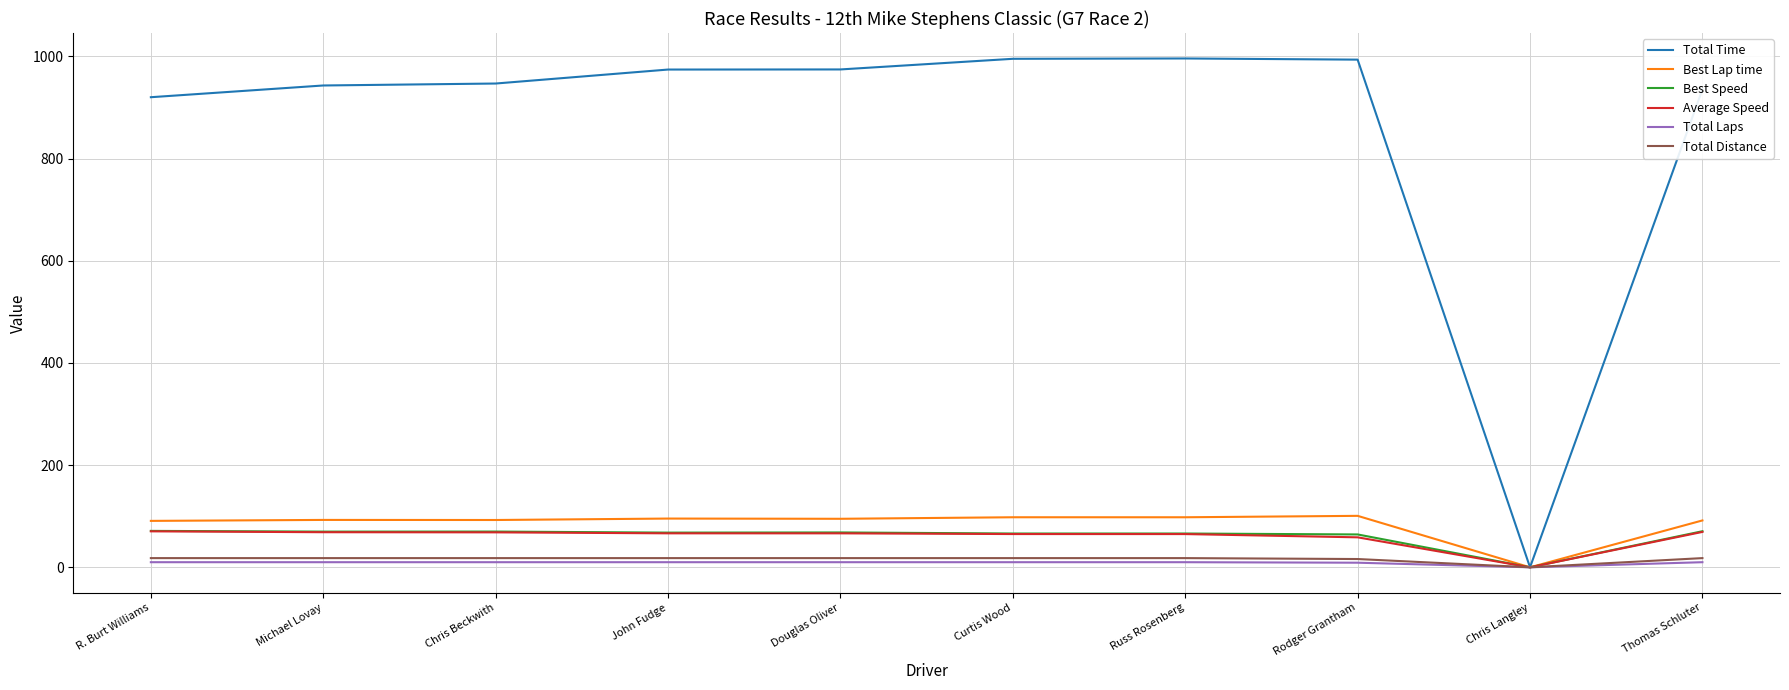

At which label does Average Speed reach its minimum?

Chris Langley